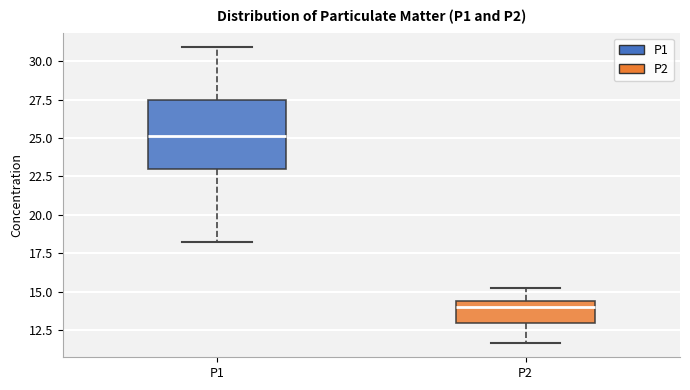

Where does the upper whisker of the box for P1 end on the y-axis? The values are not printed on the chart, so give them approximately, as read against the axis.

31.0